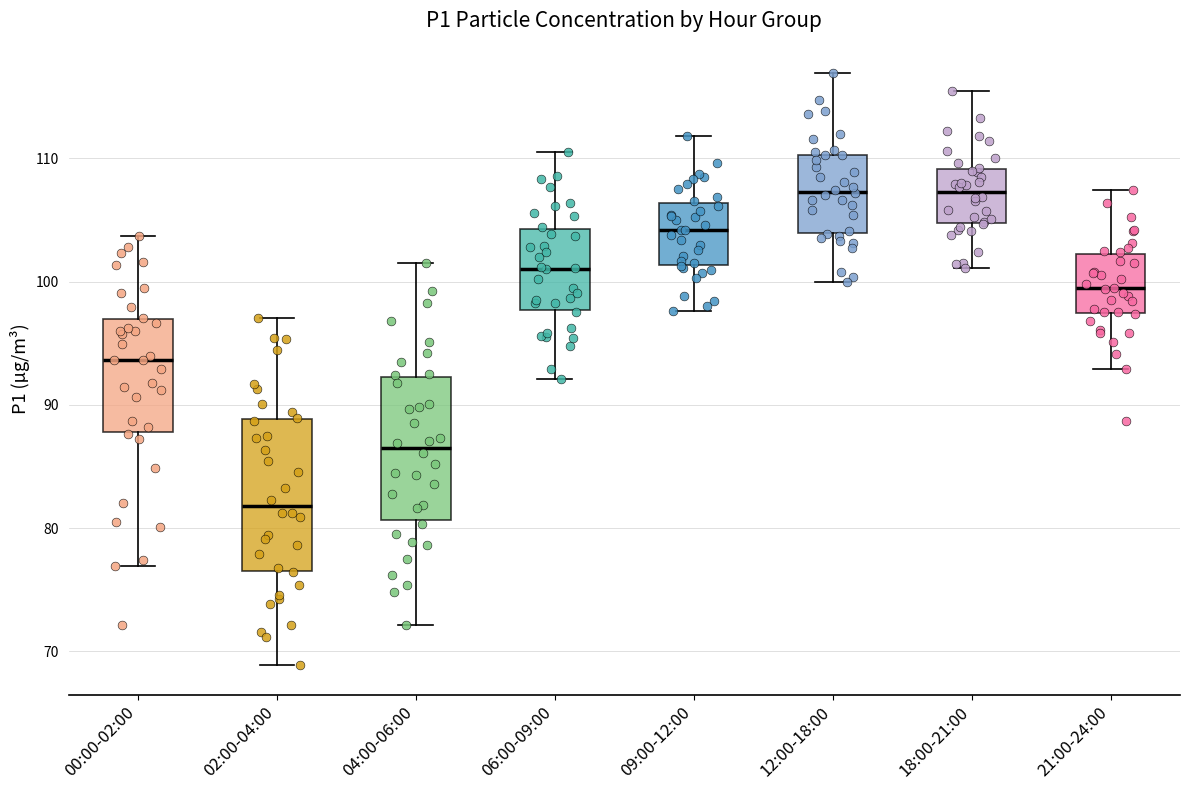

Reading left to right, transcribe this box plot: for each box, give where its median line is, the range the box spans, and where its two whiskers end, as read against the y-axis. The values are not printed on the chart, so give them approximately, as read against the axis.

00:00-02:00: median 94, box 88 to 97, whiskers 77 to 104
02:00-04:00: median 82, box 77 to 89, whiskers 69 to 97
04:00-06:00: median 87, box 81 to 92, whiskers 72 to 102
06:00-09:00: median 101, box 98 to 104, whiskers 92 to 111
09:00-12:00: median 104, box 101 to 106, whiskers 98 to 112
12:00-18:00: median 107, box 104 to 110, whiskers 100 to 117
18:00-21:00: median 107, box 105 to 109, whiskers 101 to 116
21:00-24:00: median 99, box 97 to 102, whiskers 93 to 107